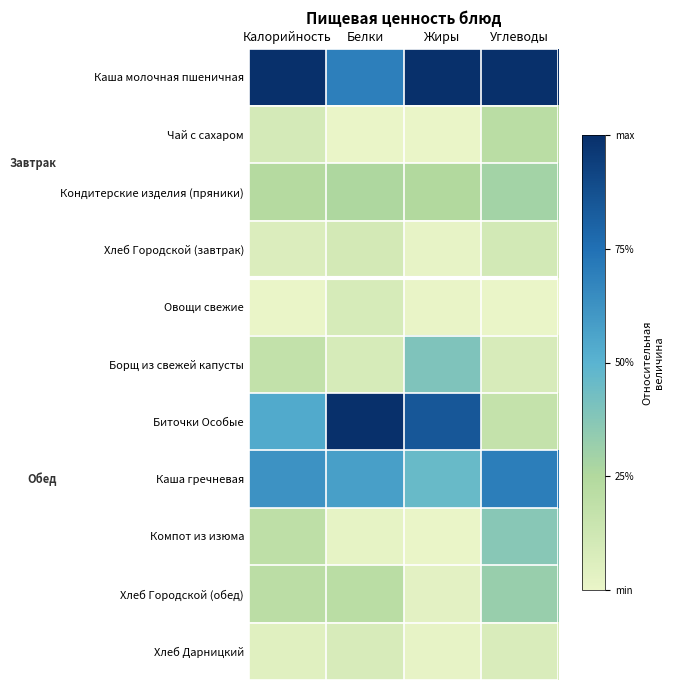

At which category is the sum across all series the highest?

Углеводы